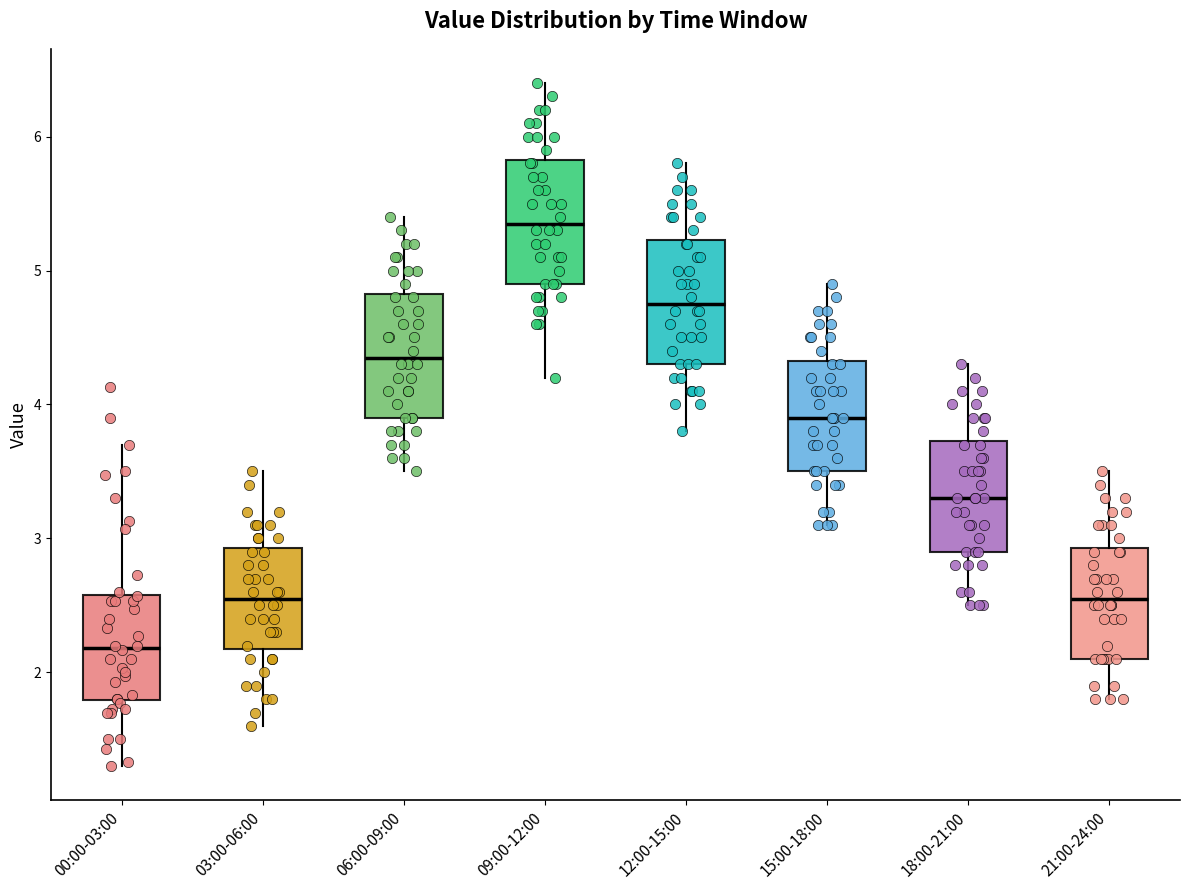

Reading left to right, read every box against the y-axis: the position of its median line, the range the box covers, and the ends of its whiskers. The values are not printed on the chart, so give them approximately, as read against the axis.

00:00-03:00: median 2.2, box 1.8 to 2.6, whiskers 1.3 to 3.7
03:00-06:00: median 2.6, box 2.2 to 2.9, whiskers 1.6 to 3.5
06:00-09:00: median 4.4, box 3.9 to 4.8, whiskers 3.5 to 5.4
09:00-12:00: median 5.4, box 4.9 to 5.8, whiskers 4.2 to 6.4
12:00-15:00: median 4.8, box 4.3 to 5.2, whiskers 3.8 to 5.8
15:00-18:00: median 3.9, box 3.5 to 4.3, whiskers 3.1 to 4.9
18:00-21:00: median 3.3, box 2.9 to 3.7, whiskers 2.5 to 4.3
21:00-24:00: median 2.6, box 2.1 to 2.9, whiskers 1.8 to 3.5